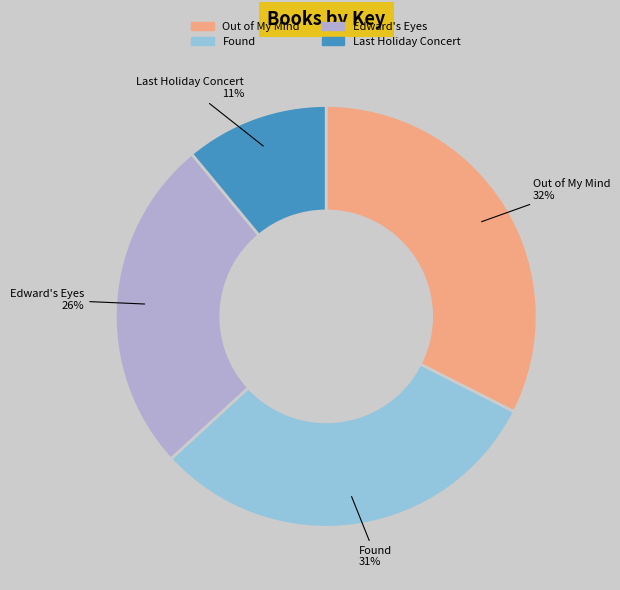

How many slices are in this pie chart?

4